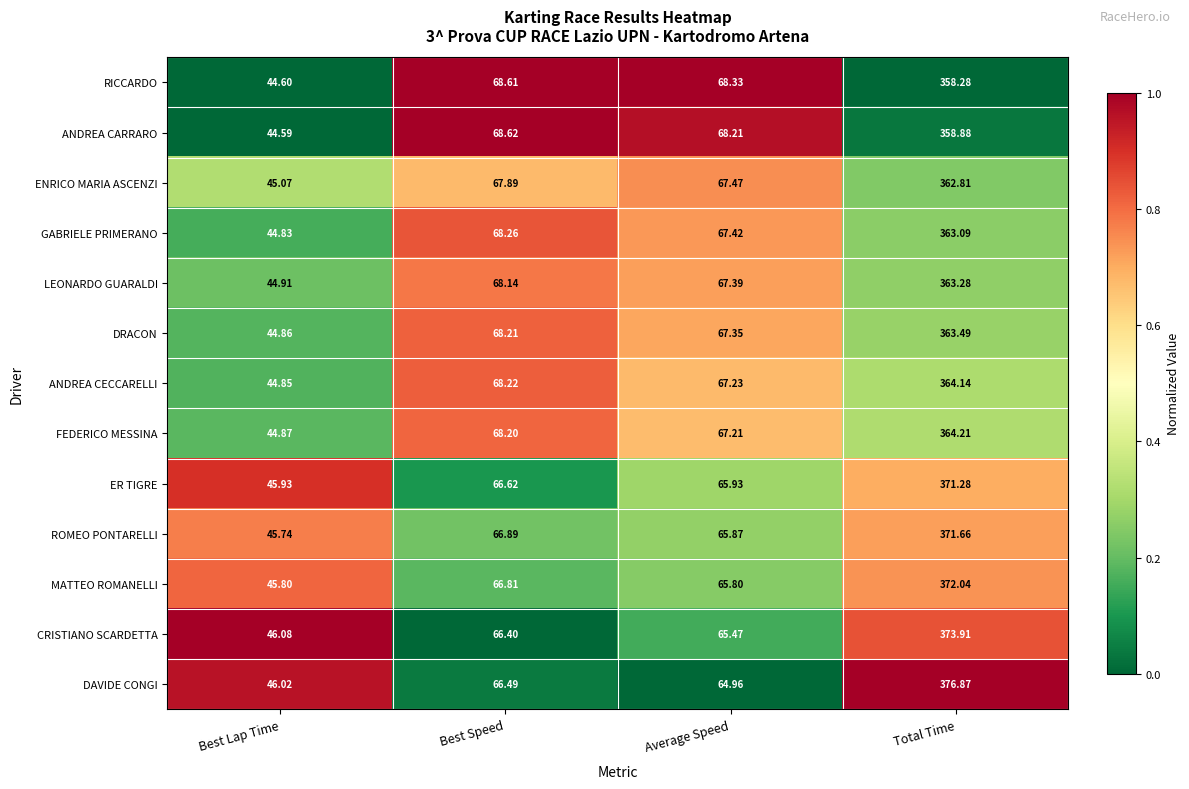

At which category does the chart reach its minimum across all series?

Best Lap Time